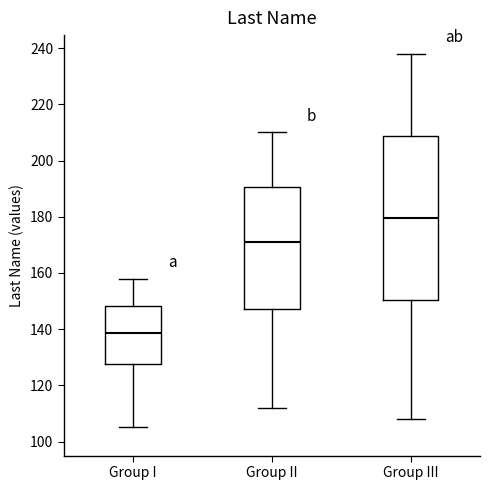

Where does the upper whisker of the box for Group I end on the y-axis? The values are not printed on the chart, so give them approximately, as read against the axis.

158